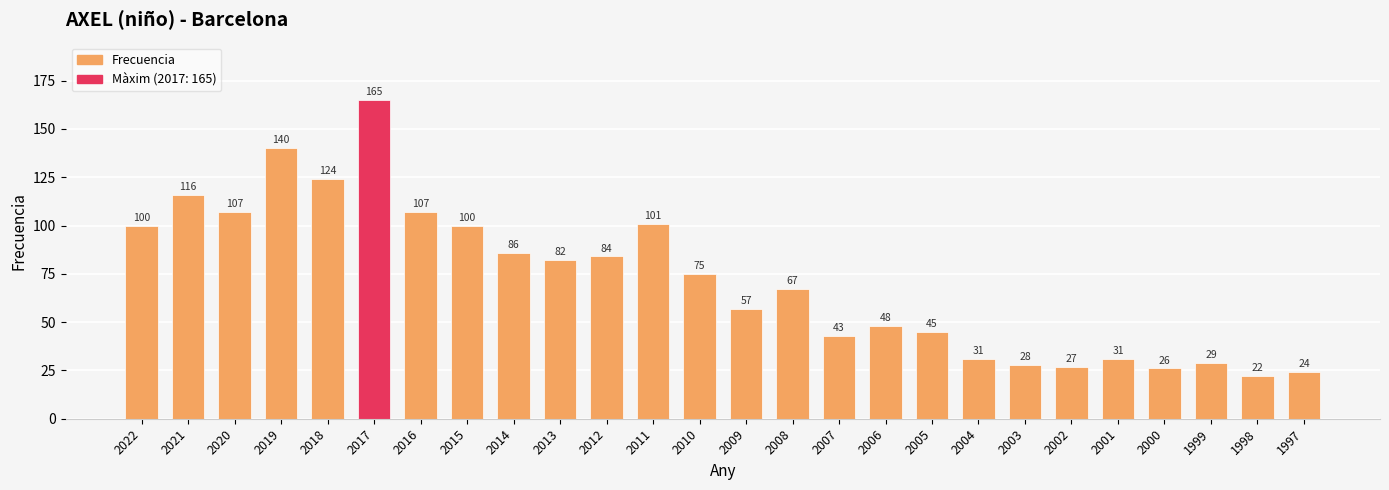

True or false: the data shows 116 at 2021.

True